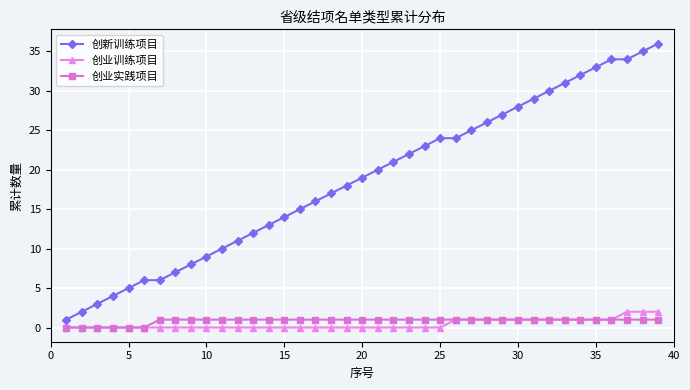

Rank the series by their maximum value, from highest to lowest.

创新训练项目, 创业训练项目, 创业实践项目